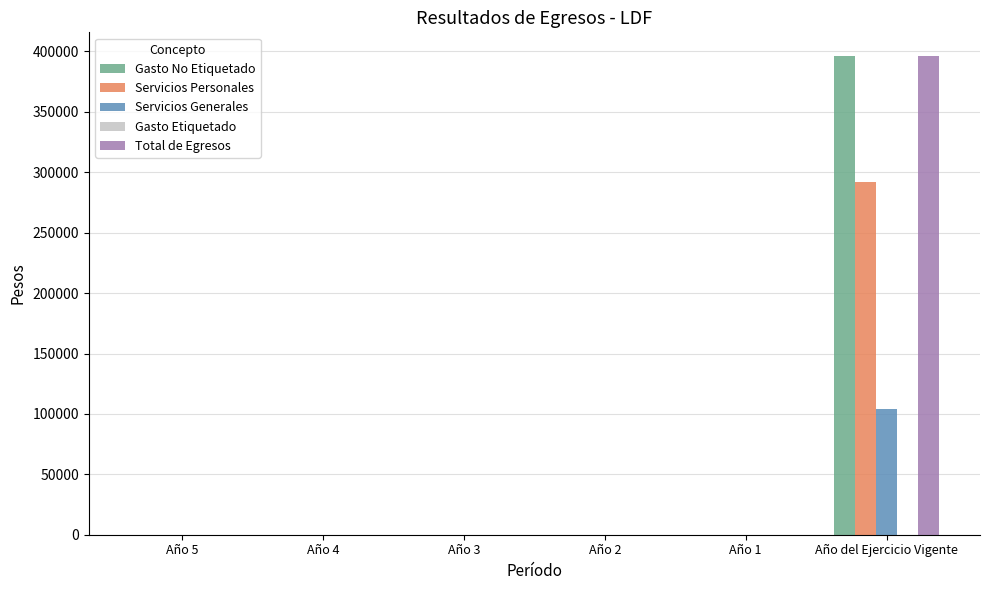

What is the sum of all Total de Egresos values?

396050.8